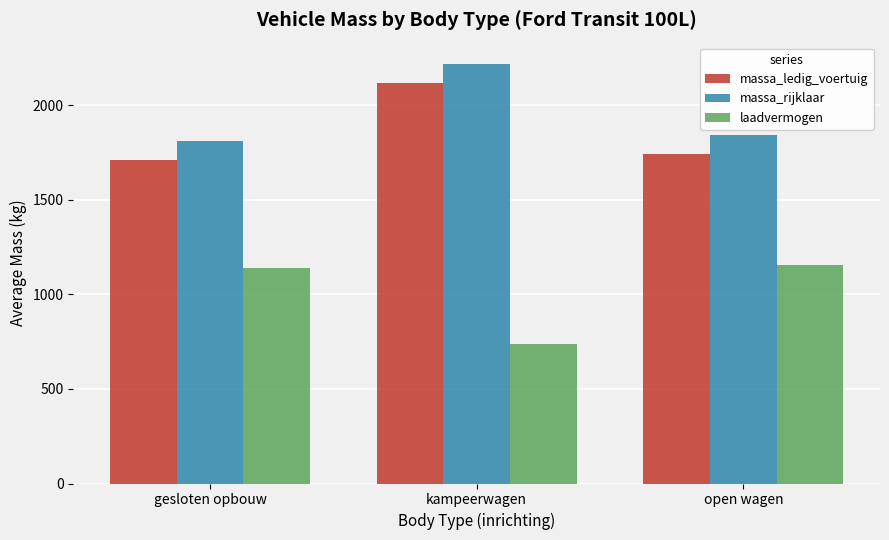

What is the spread (max minus min) of values at gesloten opbouw?

672